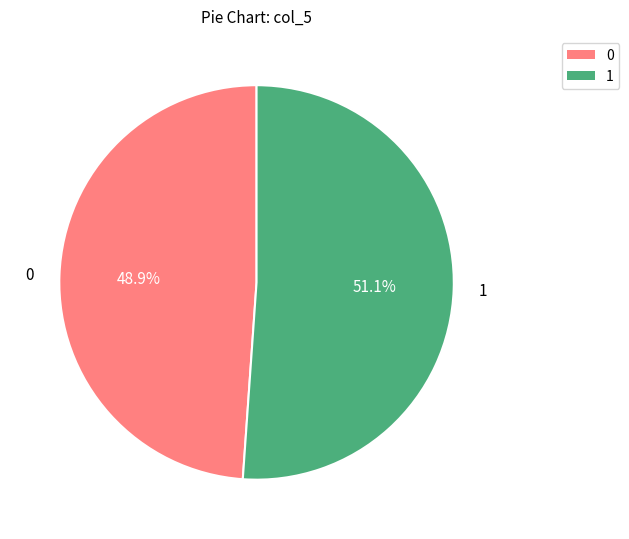

Is there any slice that represents more than half of the pie?

Yes